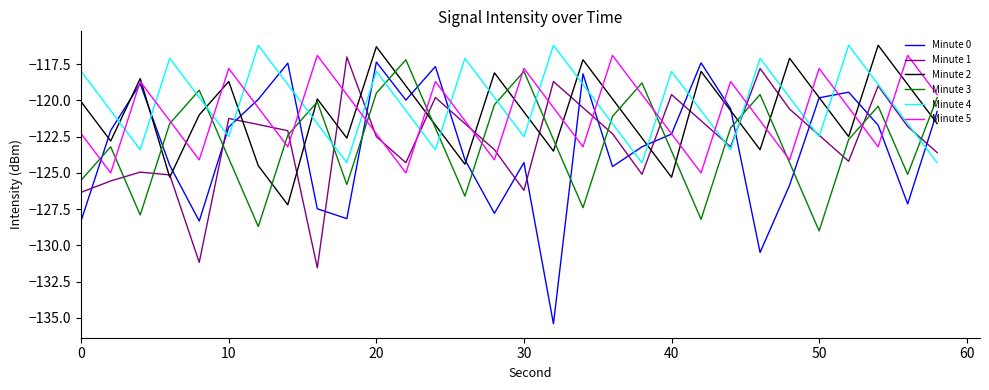

What is the smallest value displayed?

-135.4